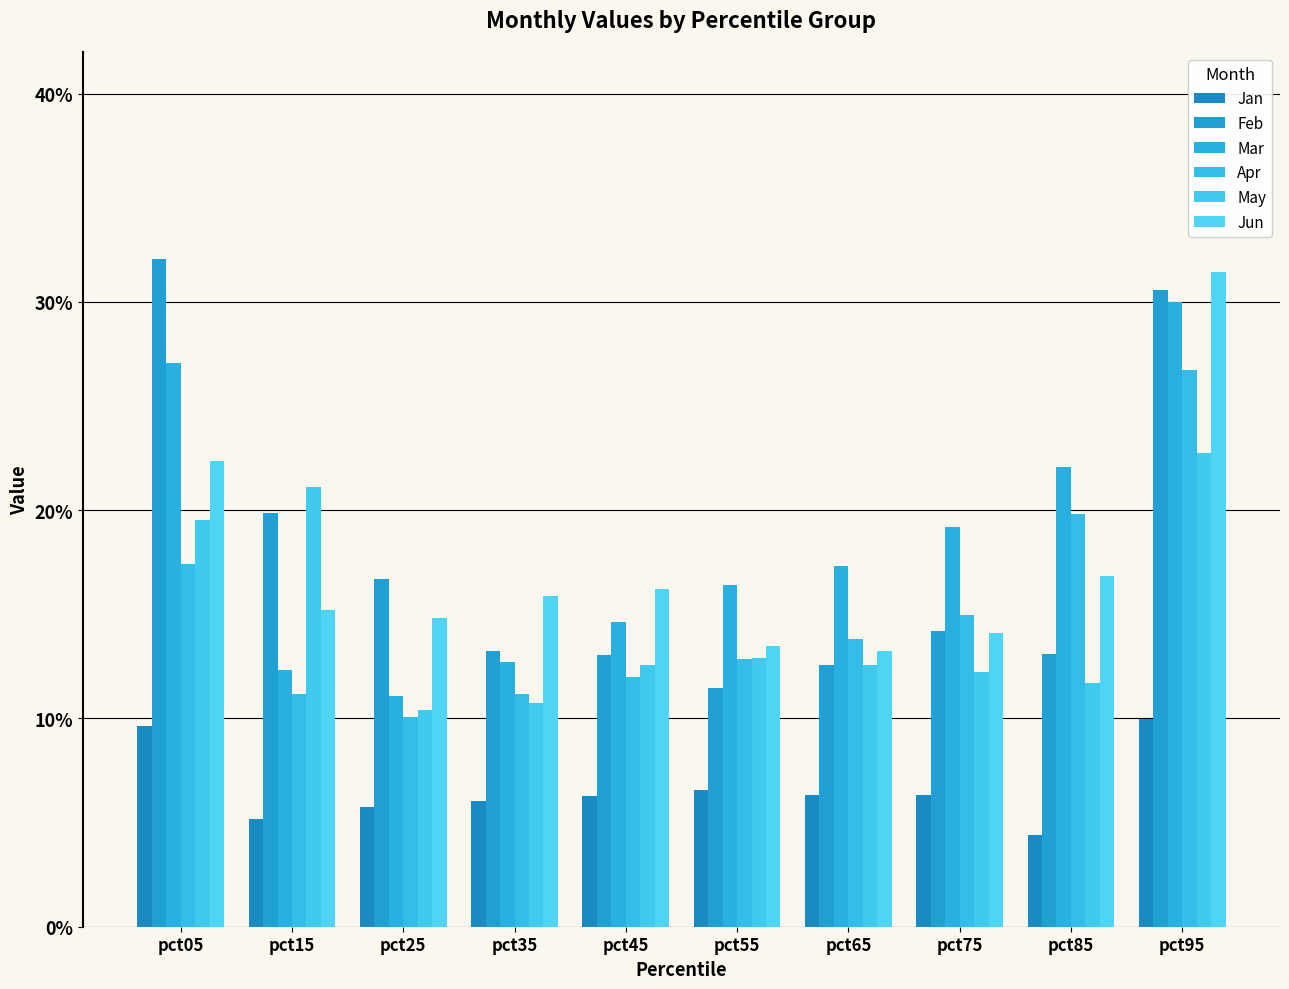

What are all the series names shown in the legend?

Jan, Feb, Mar, Apr, May, Jun